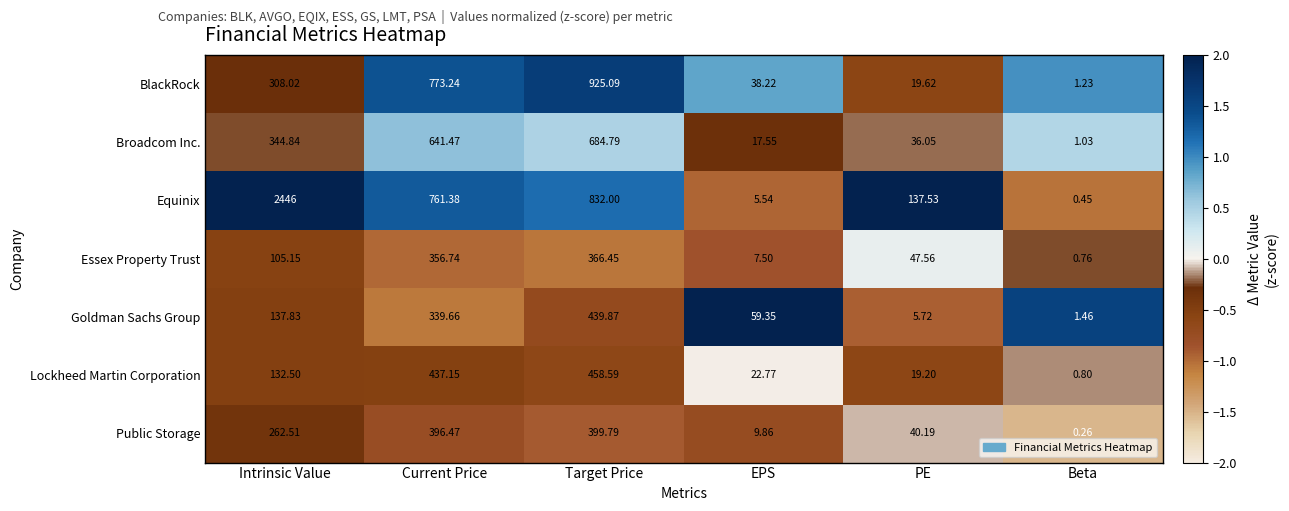

Which series has the largest range (max minus min)?

Equinix